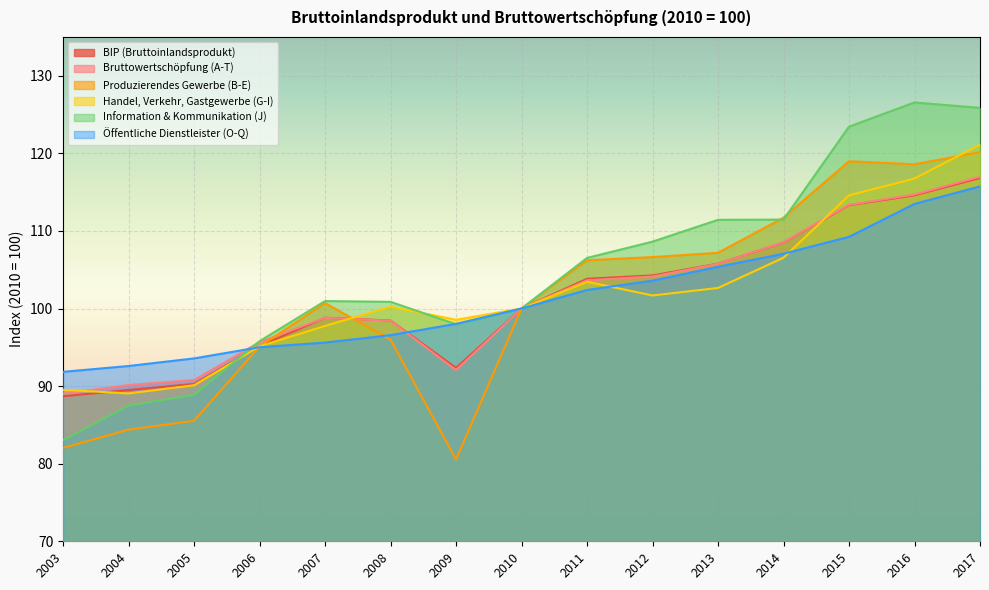

At which category does Produzierendes Gewerbe (B-E) reach its first local valley?

2009